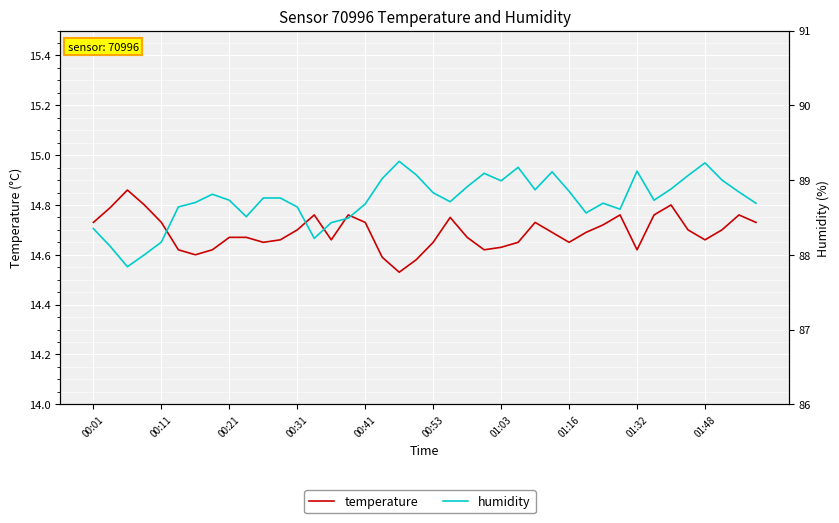

True or false: temperature and humidity cross at least once.

False